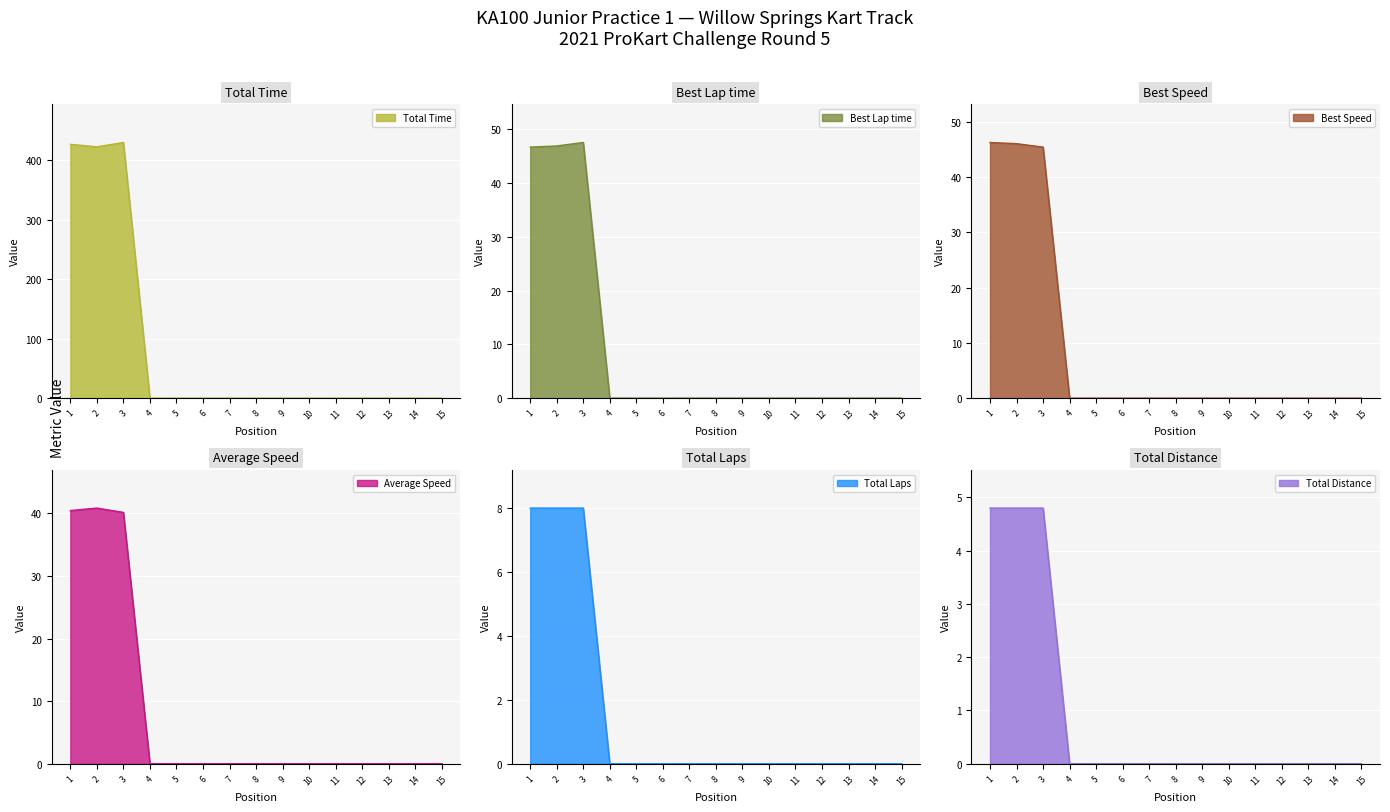

How many lines are shown in the chart?

6